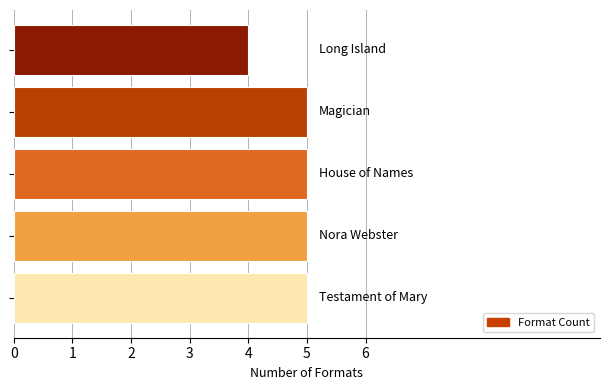

Are the bars grouped side by side (vs. stacked)?

No